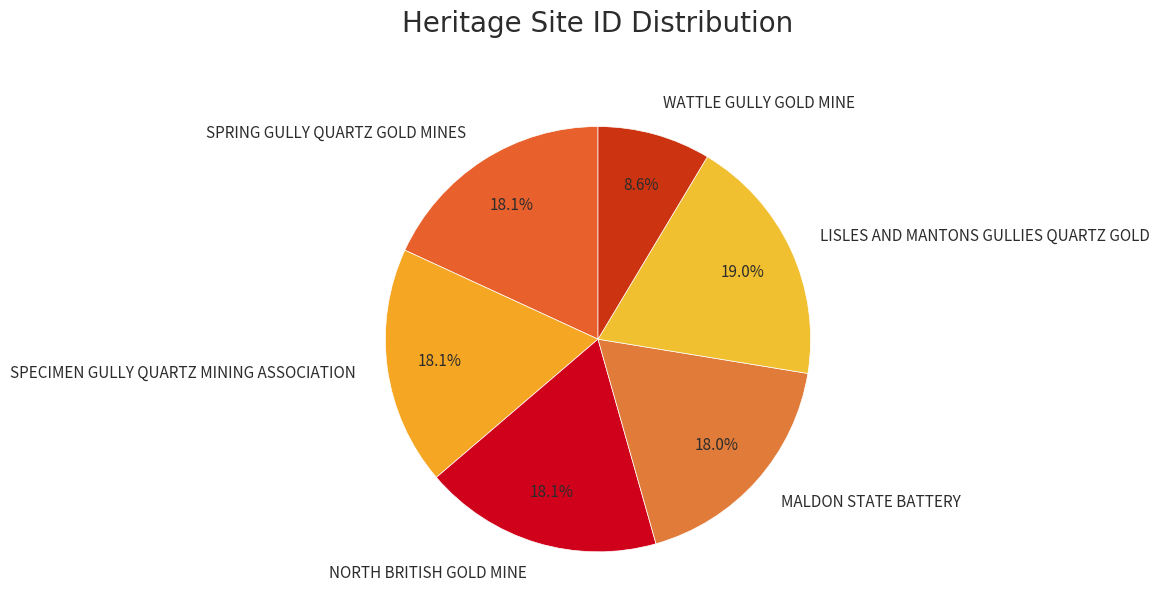

What is the smallest slice in the pie chart?

WATTLE GULLY GOLD MINE